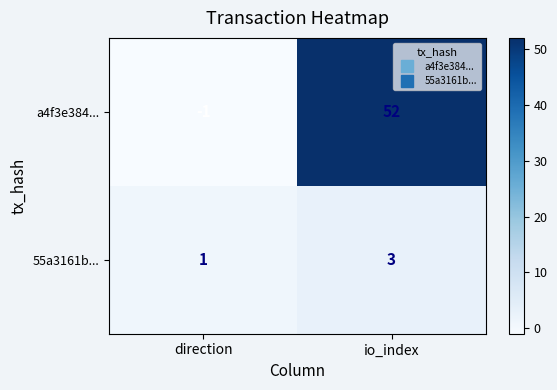

Count the number of categories in the chart.

2